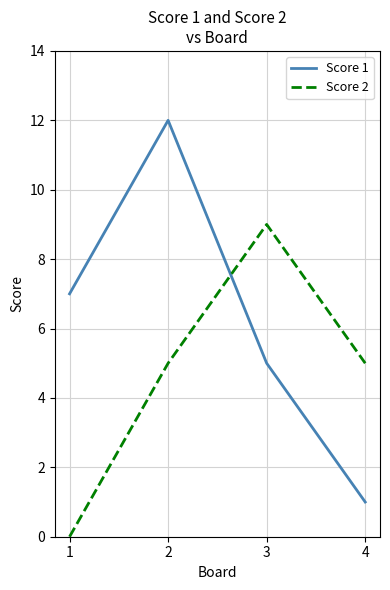

Between 1 and 4, which series saw the biggest shift?

Score 1